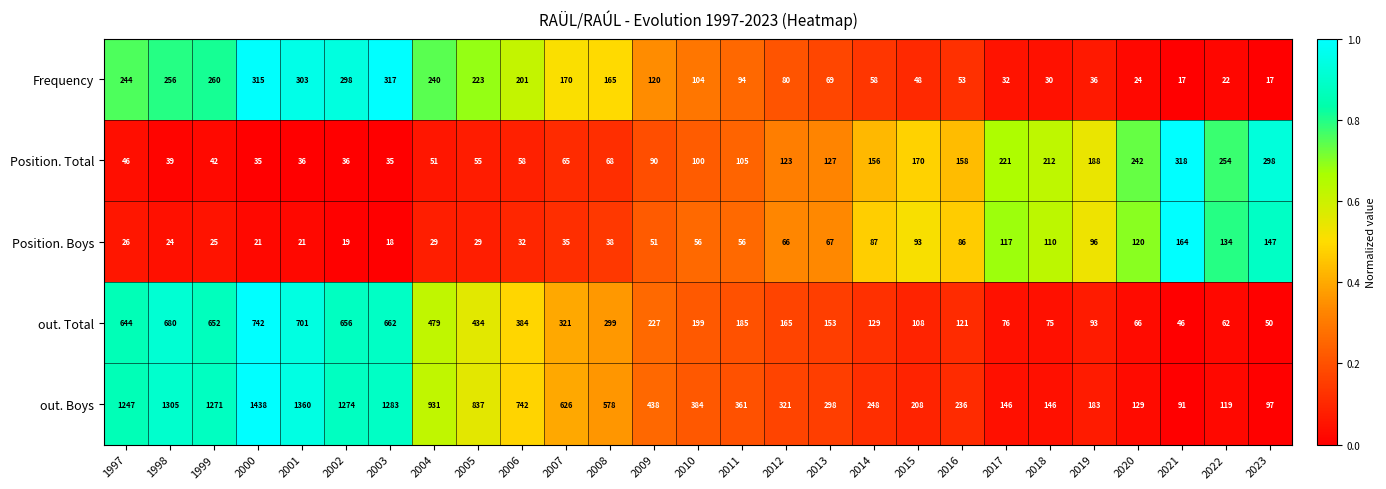

What is the difference between the highest and lowest values at 2010?

328